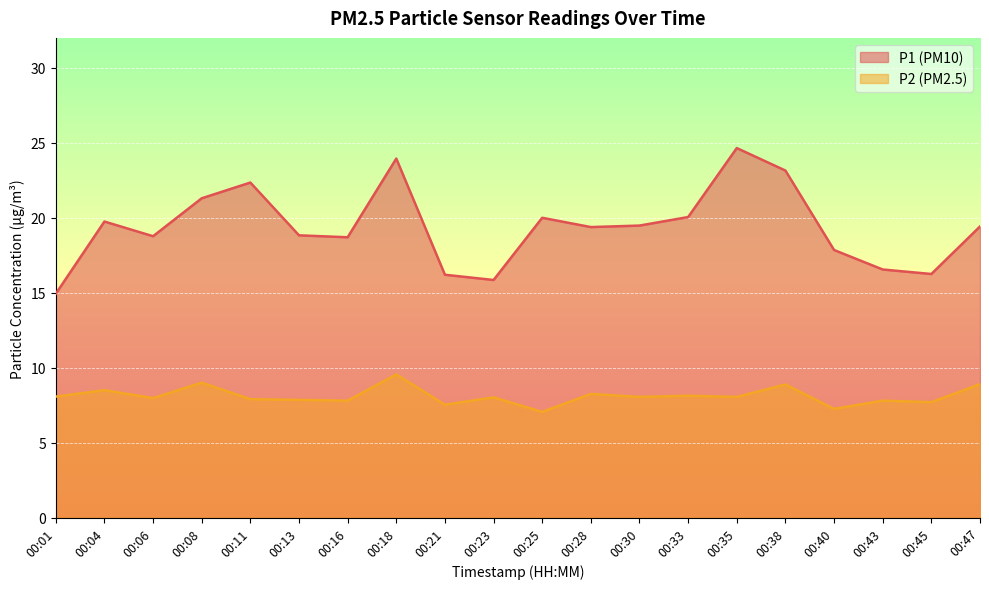

List the labels in order of P1 value, largest first.

00:35, 00:18, 00:38, 00:11, 00:08, 00:33, 00:25, 00:04, 00:30, 00:47, 00:28, 00:13, 00:06, 00:16, 00:40, 00:43, 00:45, 00:21, 00:23, 00:01